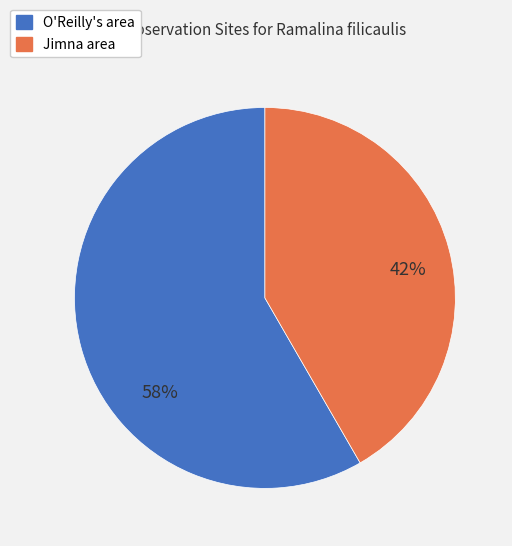

To the nearest percent, what is the average slice percentage?

50%